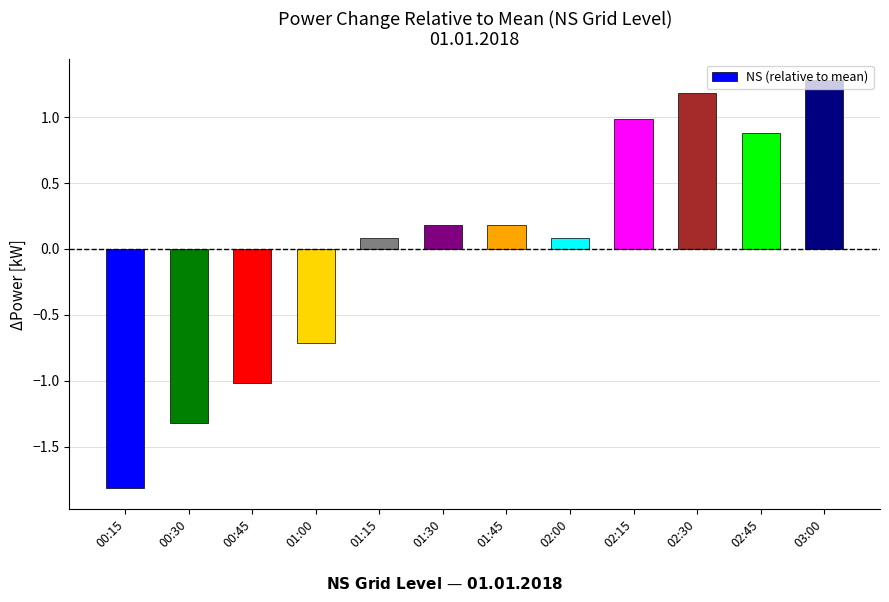

Is it true that the value at 01:30 is 0.2?

True